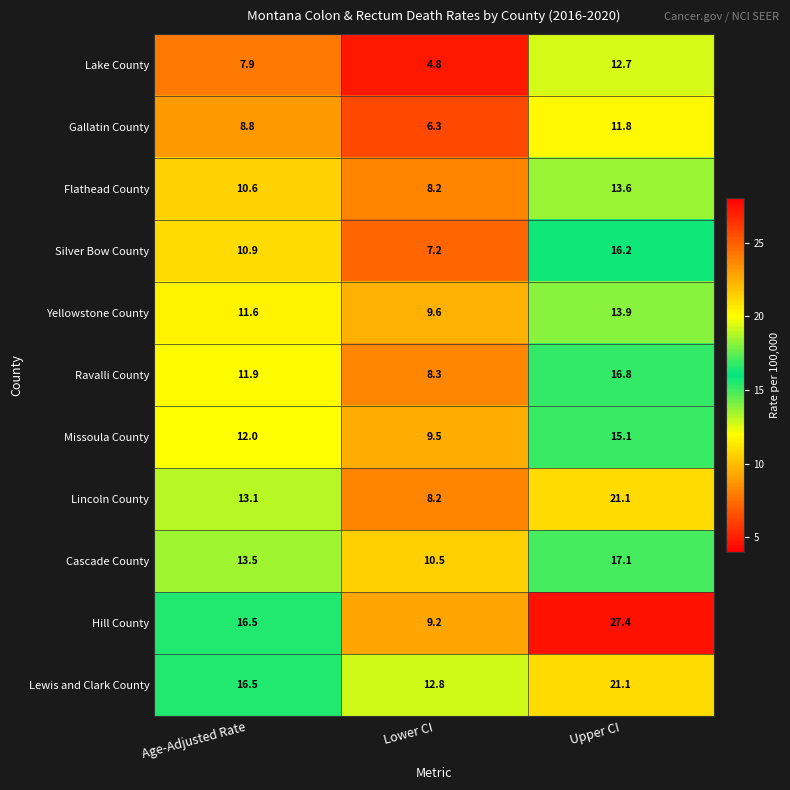

What is the difference between the second highest and minimum values in the Cascade County series?

3.0